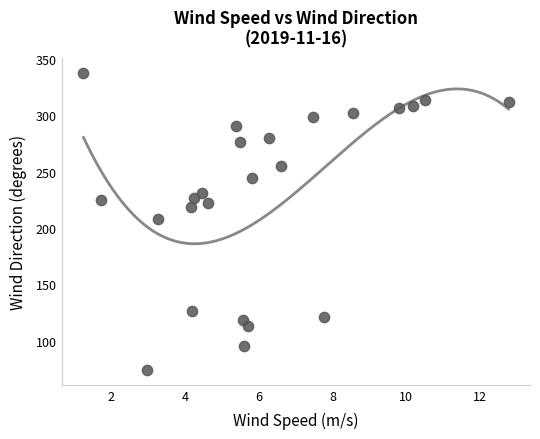

What is the range of Y values (max minus min)?

264